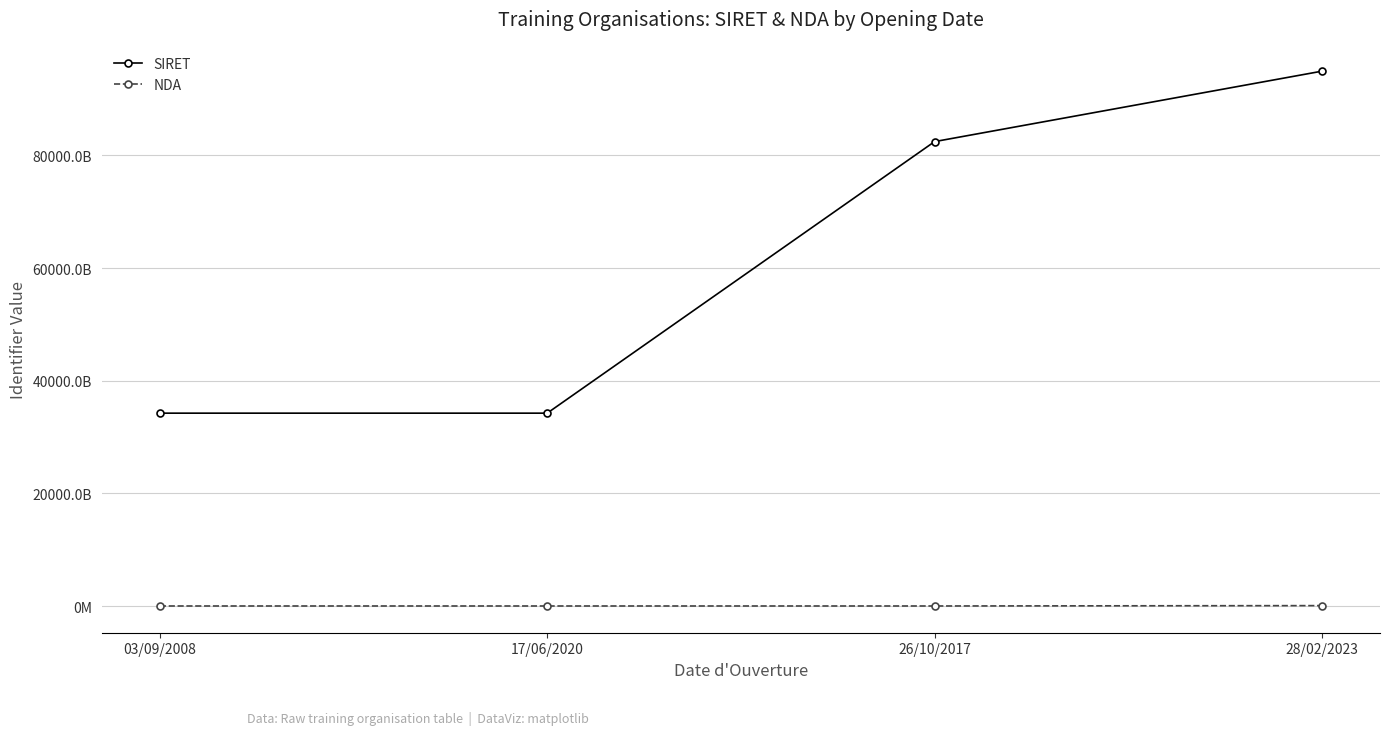

What are all the series names shown in the legend?

SIRET, NDA